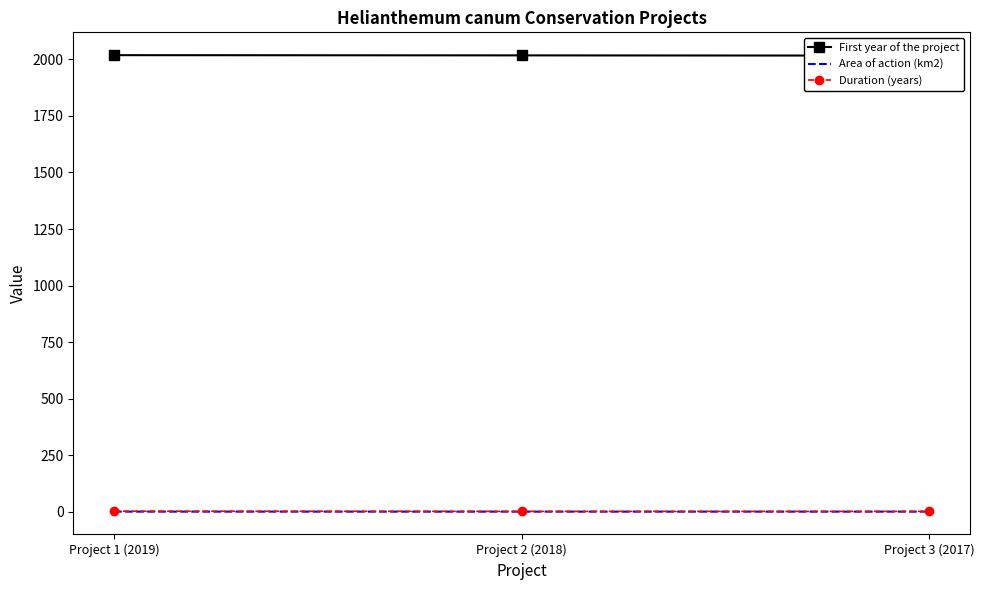

List the labels in order of Area of action (km2) value, largest first.

Project 1 (2019), Project 2 (2018), Project 3 (2017)